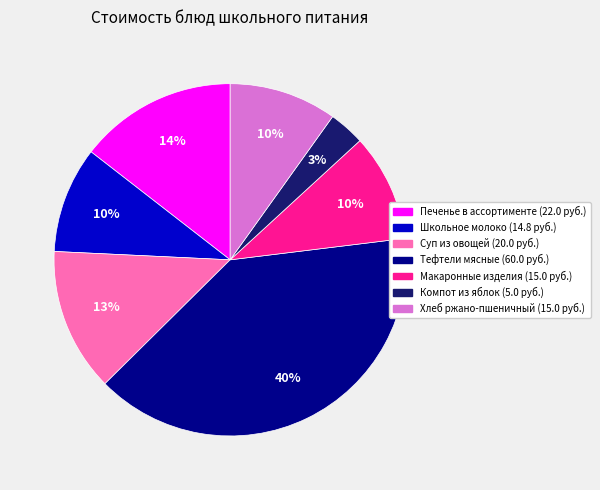

What is the ratio of the value at Компот из яблок to the value at Хлеб ржано-пшеничный?

0.3